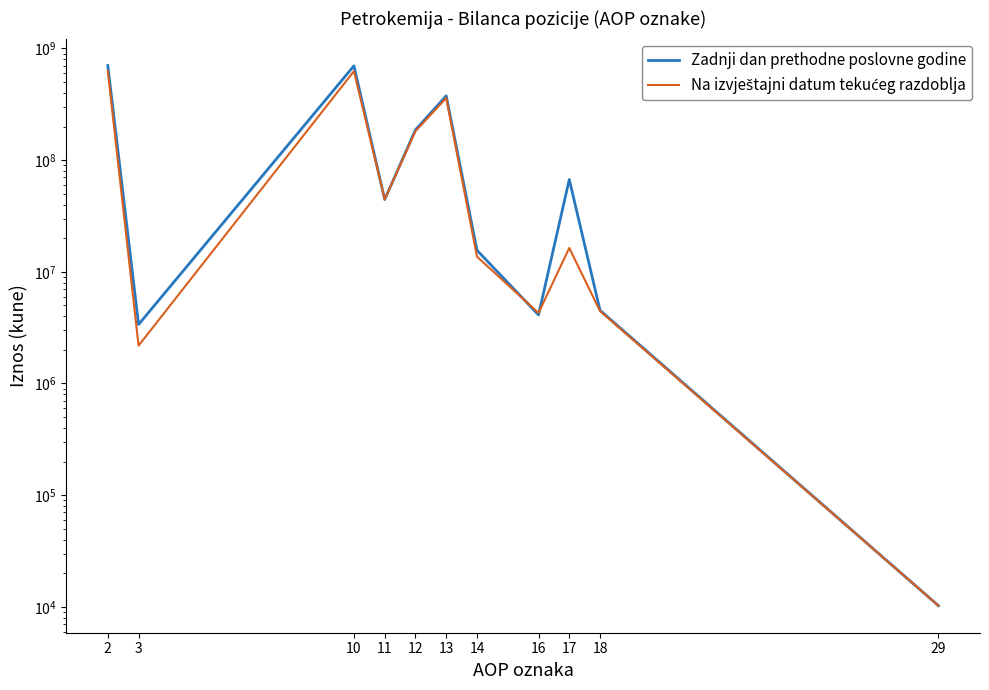

What is the difference between the second highest and second lowest values in the Zadnji dan prethodne poslovne godine series?

695533706